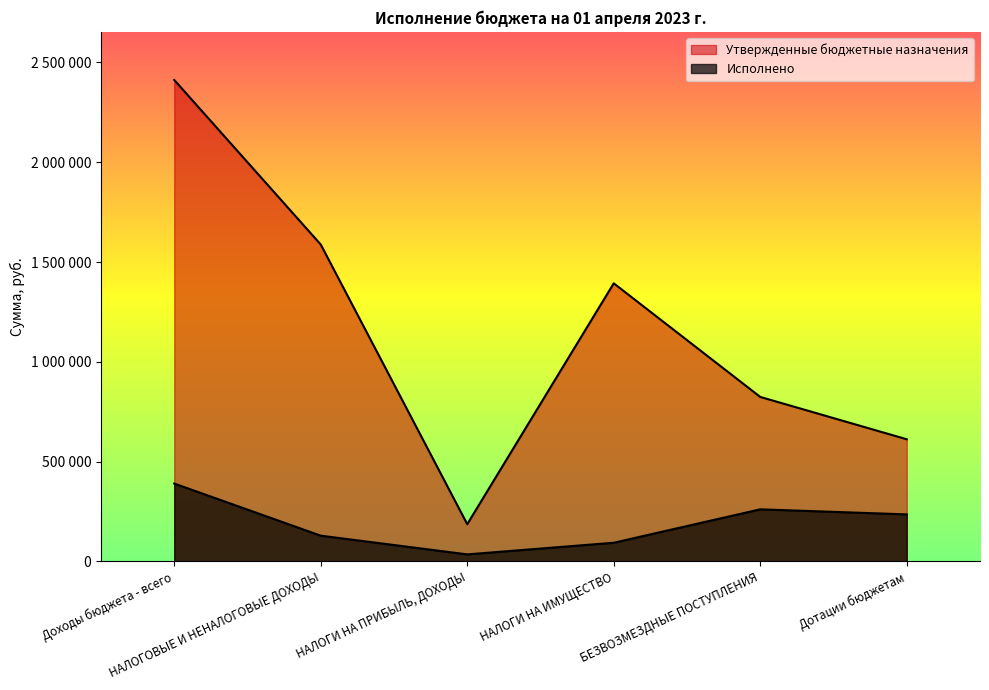

How many values in the Исполнено series exceed 235800?

2